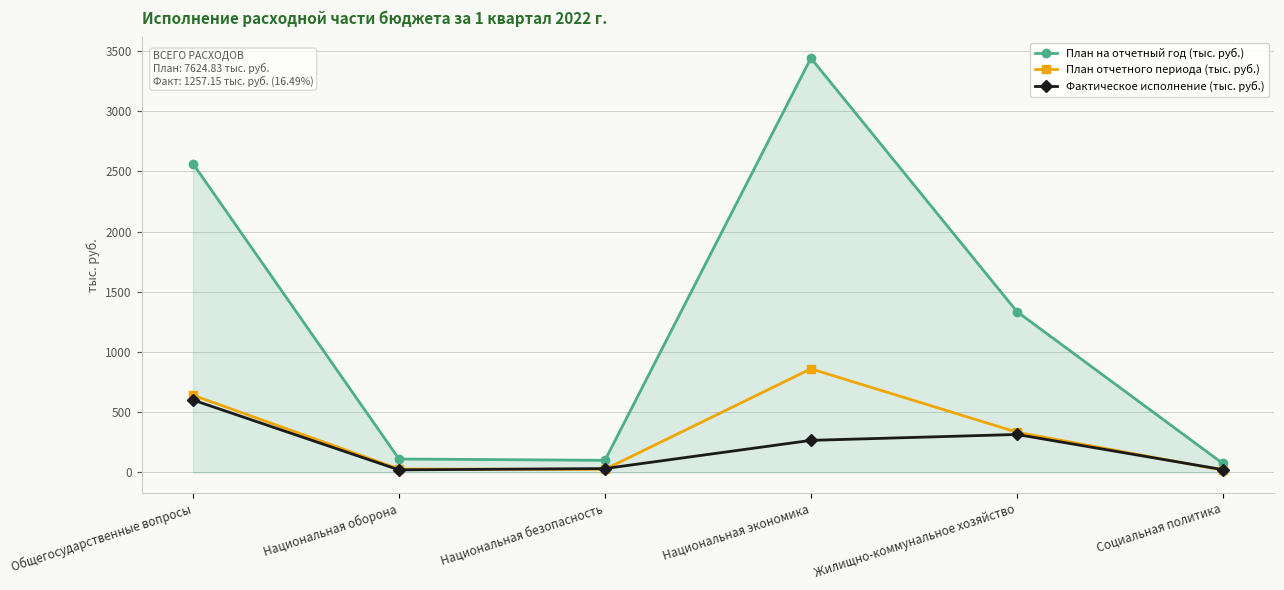

What position from the right is Национальная безопасность?

4